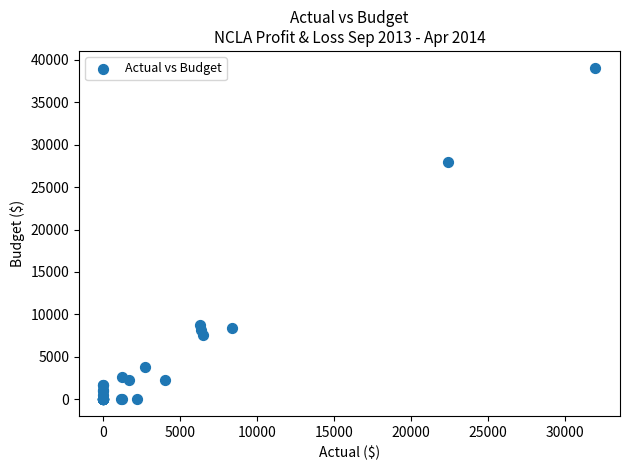

What Y value in the scatter plot is closest to 19530?

28000.0